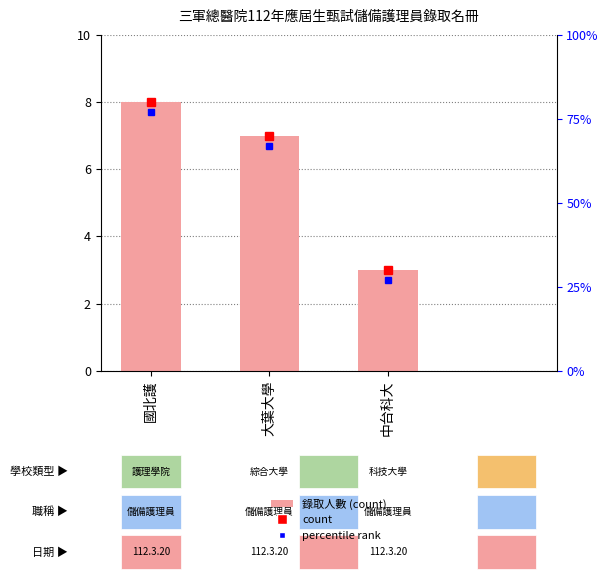

What is the label of the 2nd bar from the left?

大葉大學